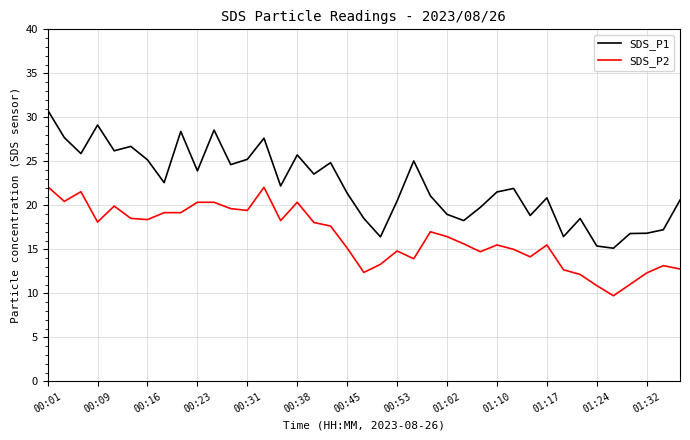

What is the maximum value for SDS_P2?

22.1